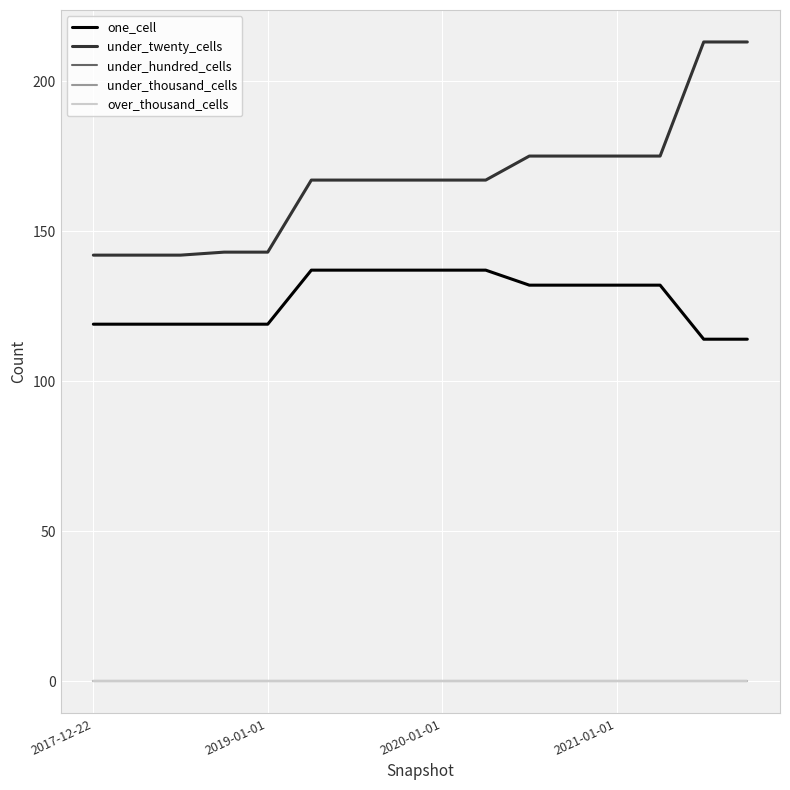

Which category has the lowest value across all series?

2017-12-22